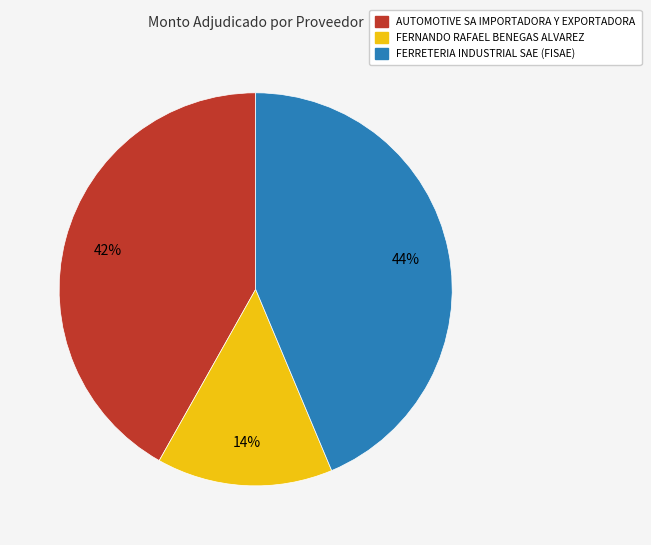

Do FERRETERIA INDUSTRIAL SAE (FISAE) and AUTOMOTIVE SA IMPORTADORA Y EXPORTADORA together represent more than half of the pie?

Yes